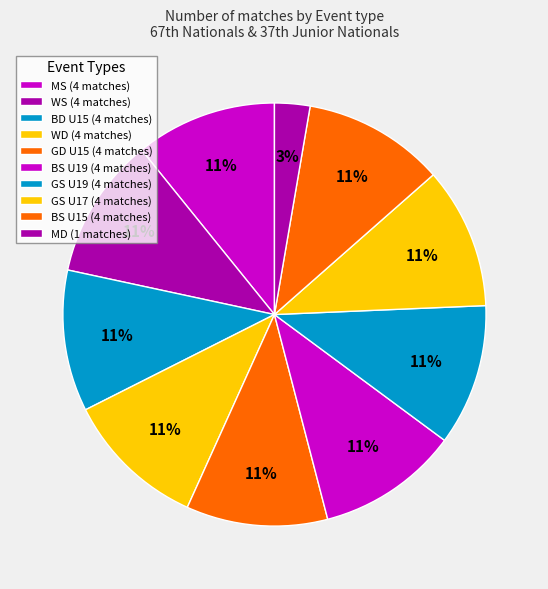

Count the number of slices in the pie.

10